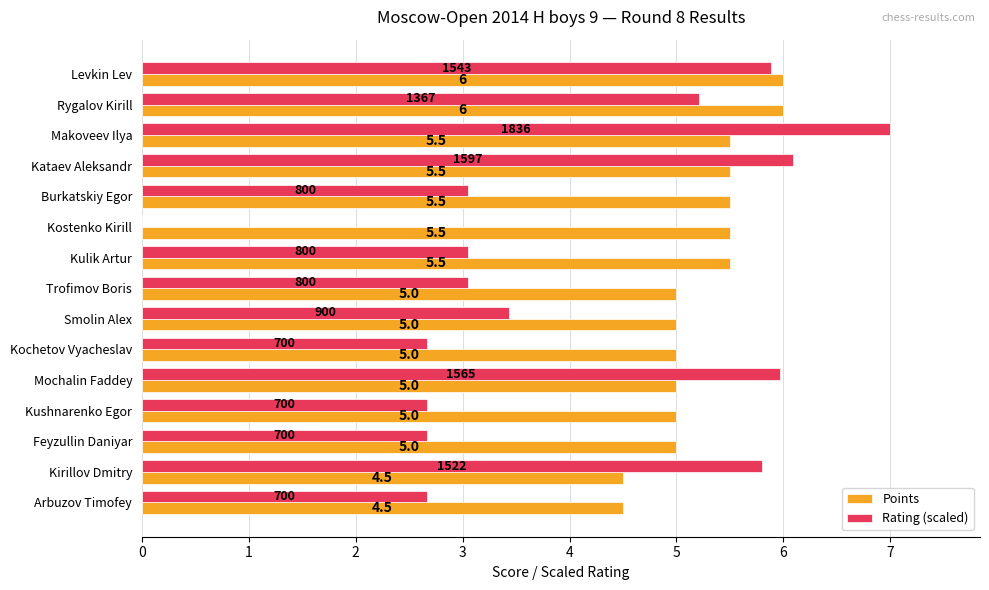

The value of Points at Makoveev Ilya is 5.5. True or false?

True